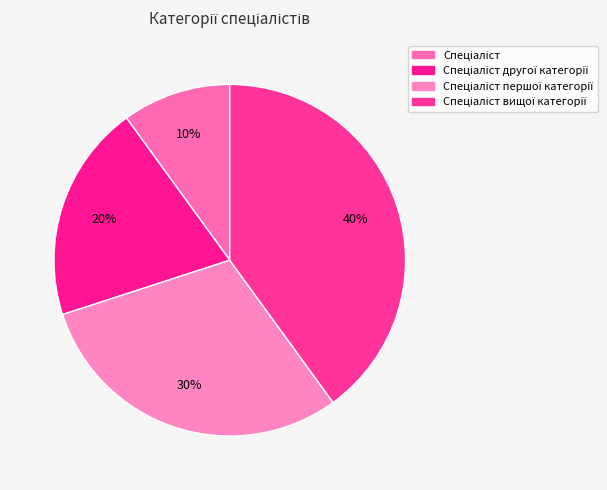

Count the number of slices in the pie.

4